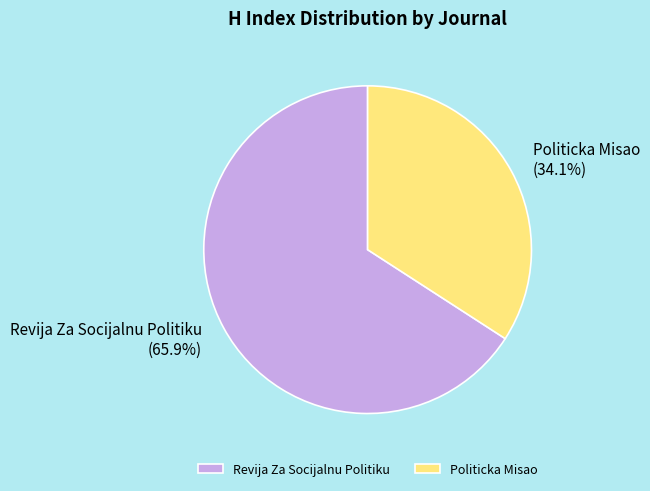

How many segments does this pie chart have?

2